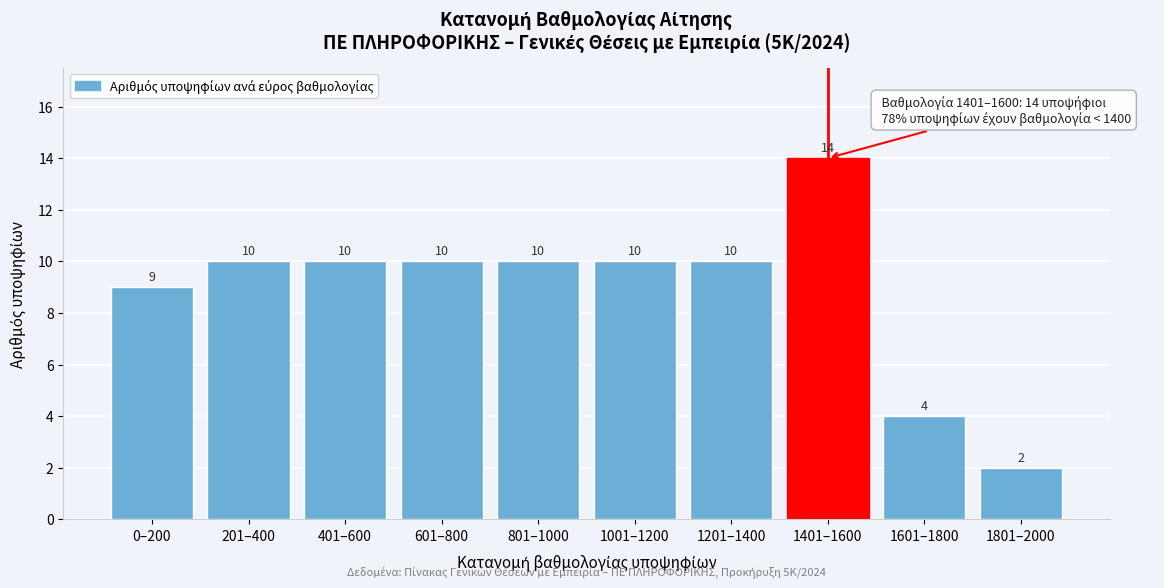

Reading left to right, extract all data points from this chart.

9	10	10	10	10	10	10	14	4	2